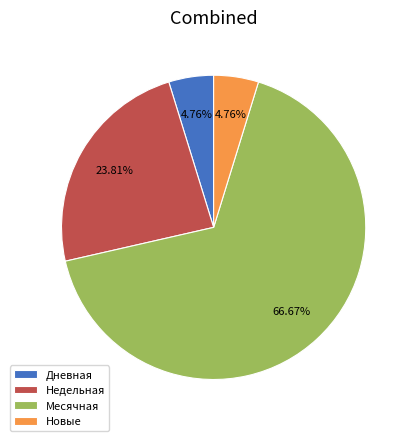

Do Дневная and Недельная together represent more than half of the pie?

No